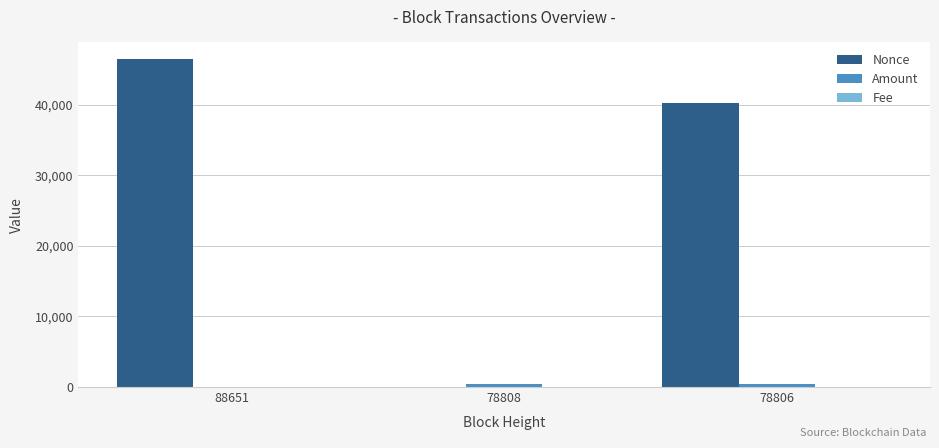

Which series changed the most between 88651 and 78806?

Nonce